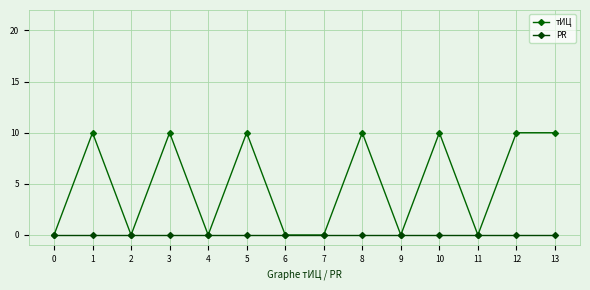

Rank the series at 2 from lowest to highest value.

тИЦ, PR